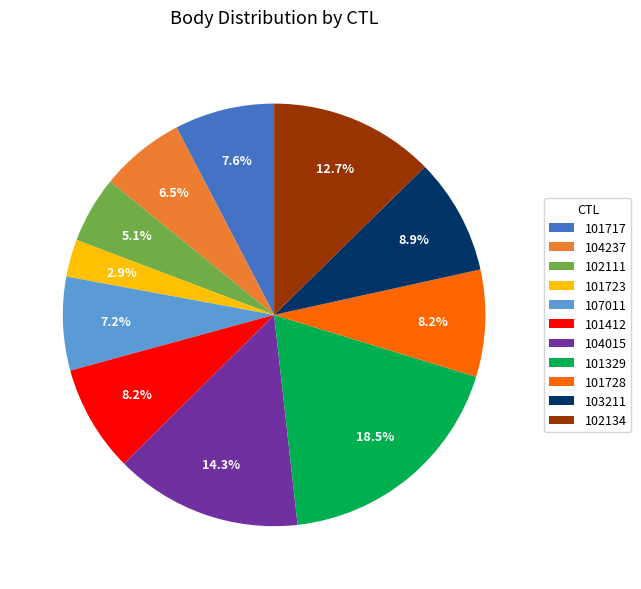

Is there any slice that represents more than half of the pie?

No